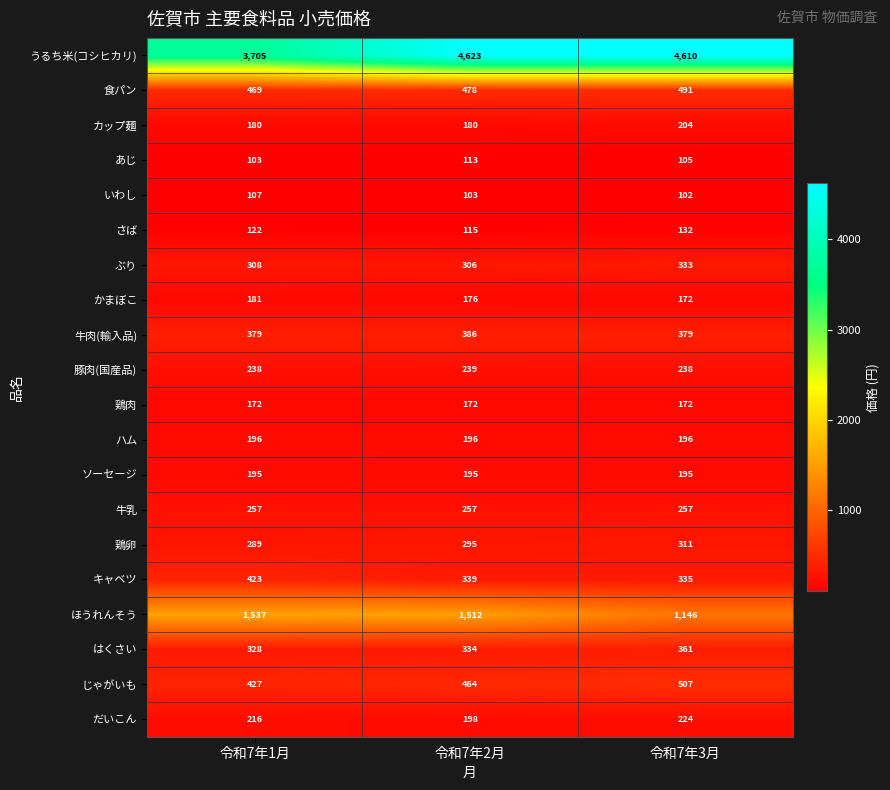

Rank the series by their maximum value, from highest to lowest.

うるち米(コシヒカリ), ほうれんそう, じゃがいも, 食パン, キャベツ, 牛肉(輸入品), はくさい, ぶり, 鶏卵, 牛乳, 豚肉(国産品), だいこん, カップ麺, ハム, ソーセージ, かまぼこ, 鶏肉, さば, あじ, いわし